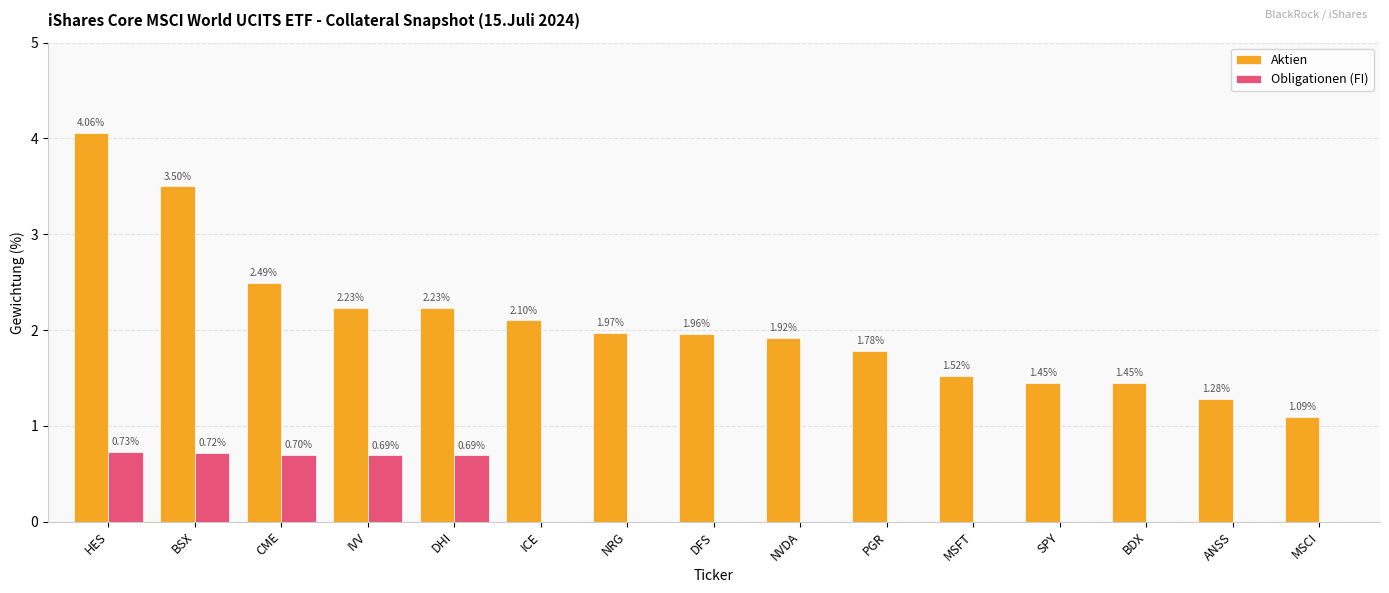

How many categories are shown in the chart?

15